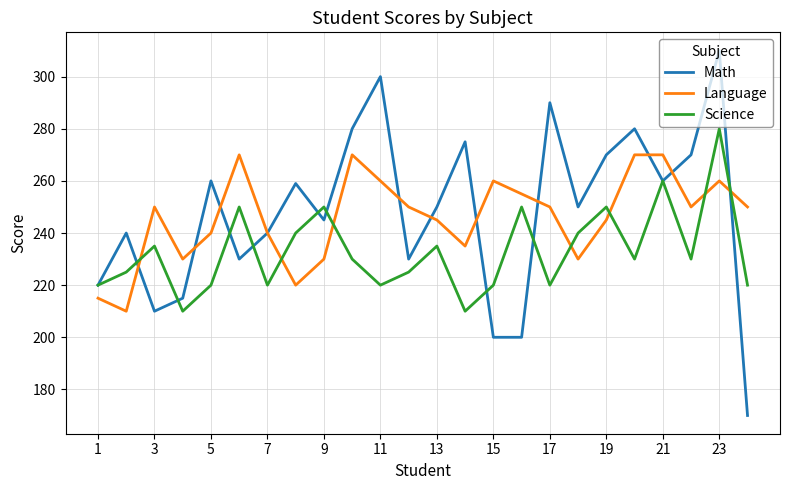

What is the maximum value for Math?

310